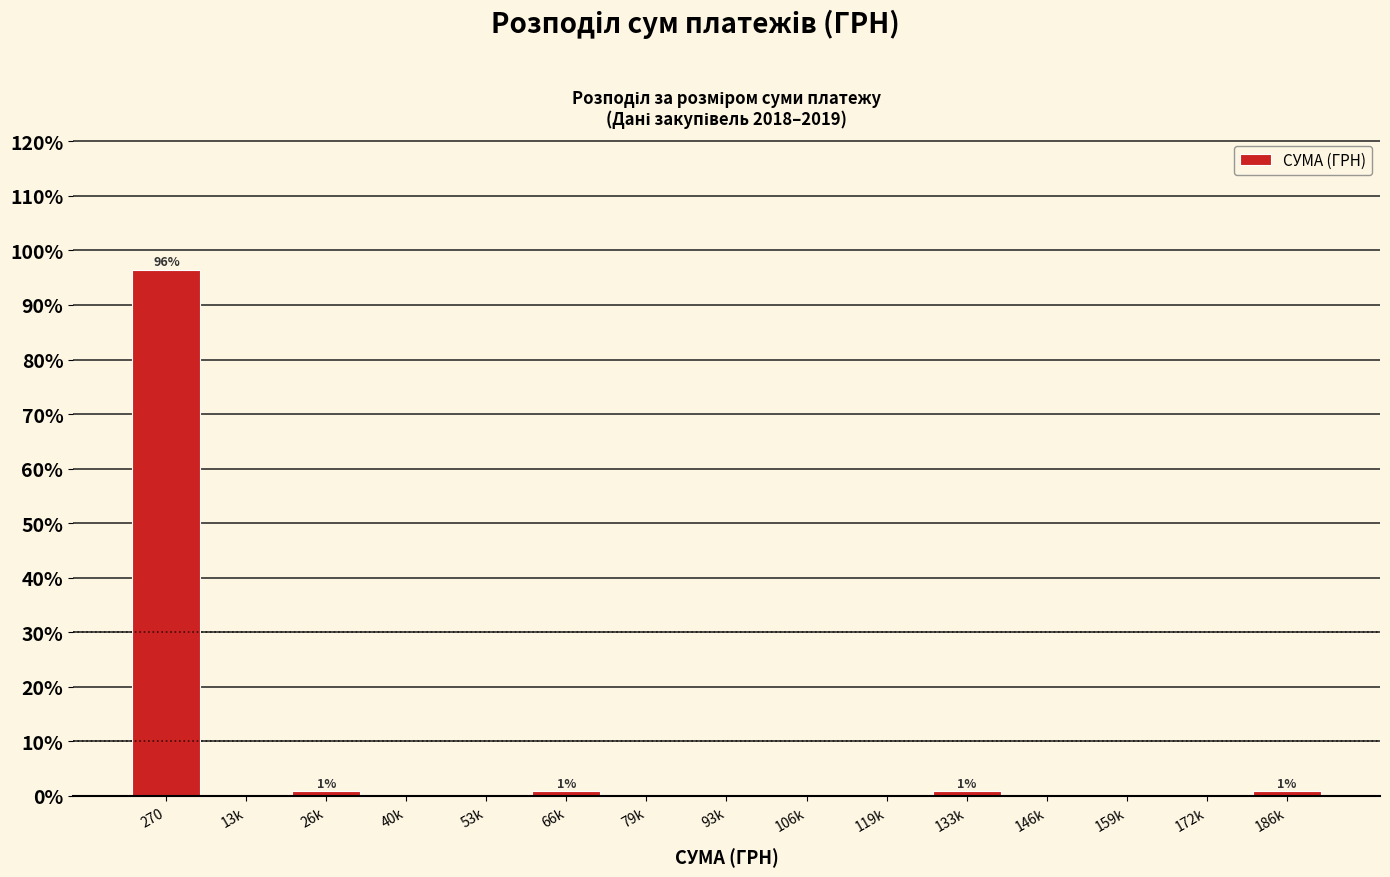

Reading left to right, list all the values displayed in this chart.

270=96.5	13k=0.0	26k=0.9	40k=0.0	53k=0.0	66k=0.9	79k=0.0	93k=0.0	106k=0.0	119k=0.0	133k=0.9	146k=0.0	159k=0.0	172k=0.0	186k=0.9